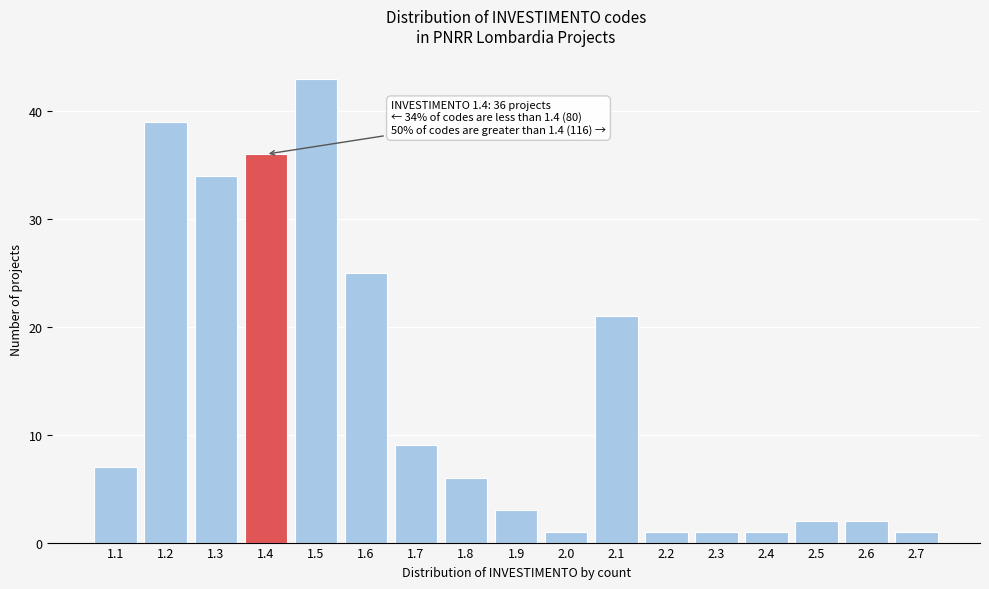

Reading left to right, list all the values displayed in this chart.

7	39	34	36	43	25	9	6	3	1	21	1	1	1	2	2	1